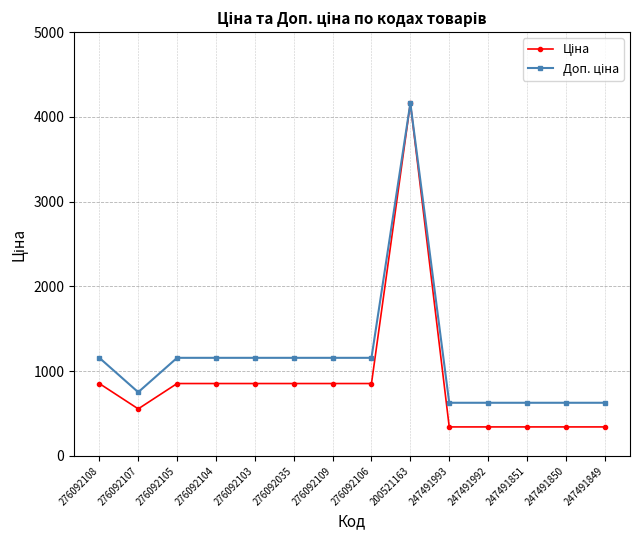

What is the spread (max minus min) of values at 247491993?

284.9